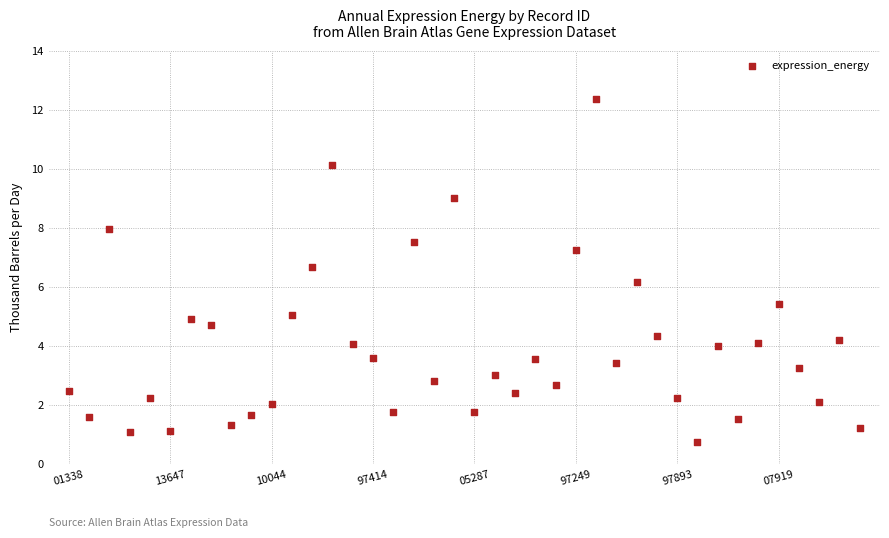

What Y value in the scatter plot is closest to 6?

6.2